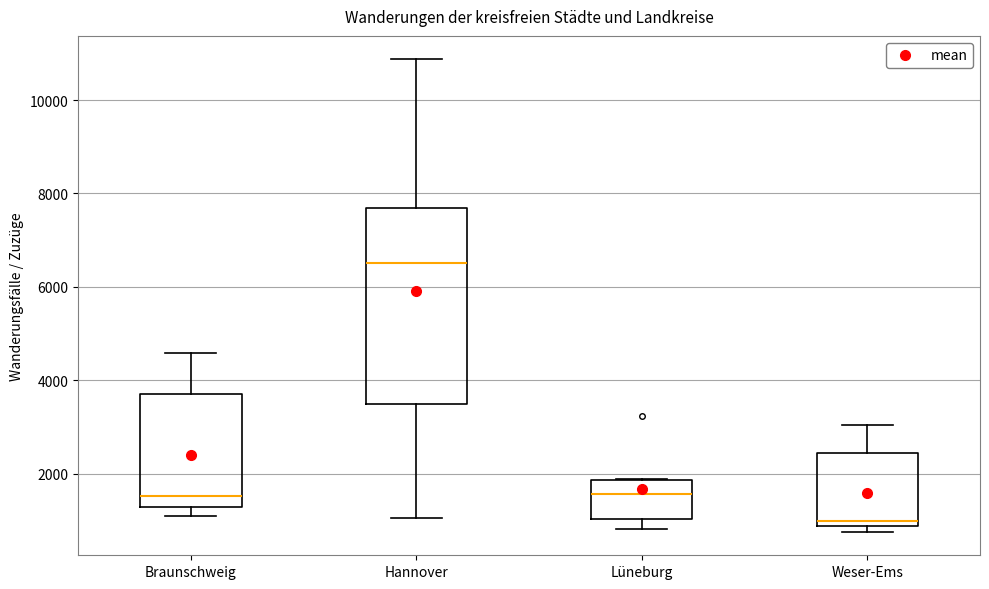

Where is the lower edge of the box for Lüneburg on the y-axis? The values are not printed on the chart, so give them approximately, as read against the axis.

1000